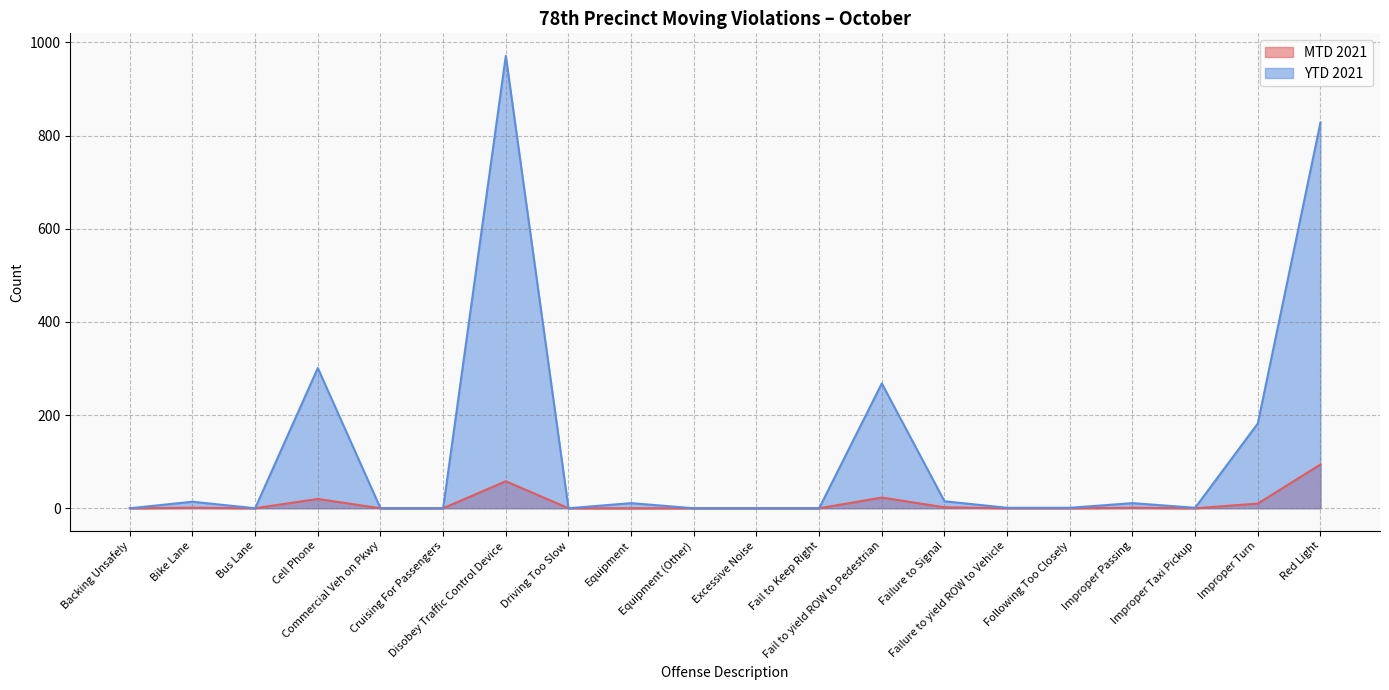

Which series has the widest spread of values?

YTD 2021